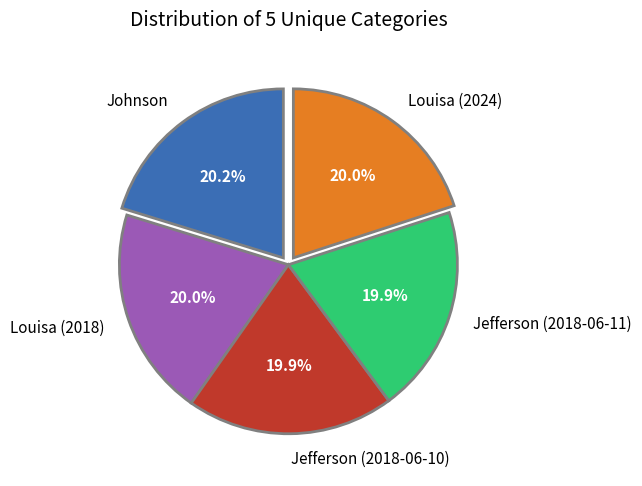

To the nearest percent, what is the combined percentage of Louisa (2024) and Johnson?

40%